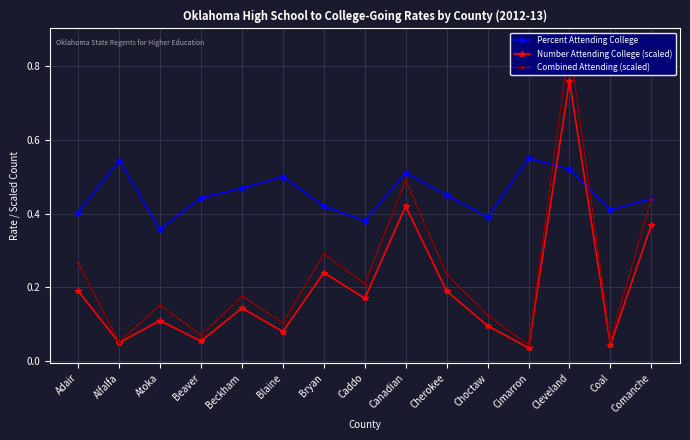

Rank the series at Blaine from lowest to highest value.

Number Attending College (scaled), Combined Attending (scaled), Percent Attending College